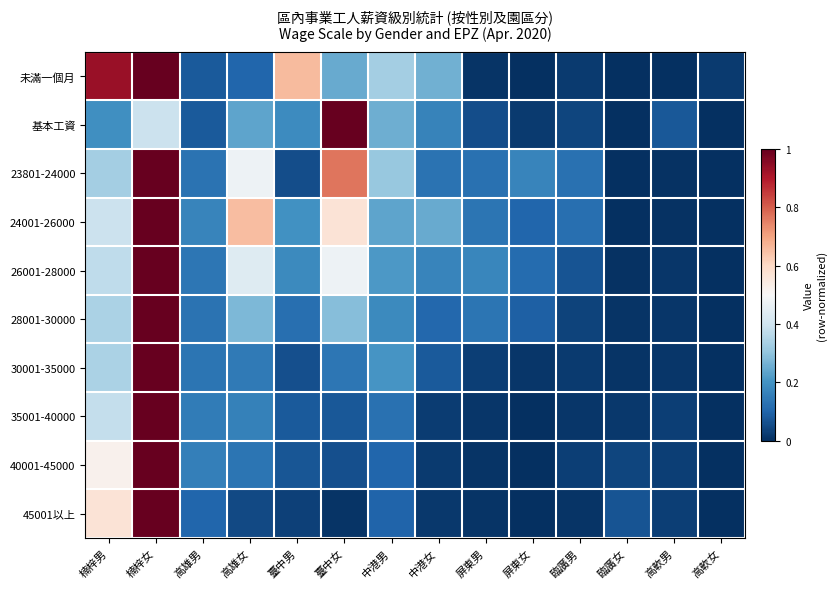

What is the greatest value displayed?

1.0